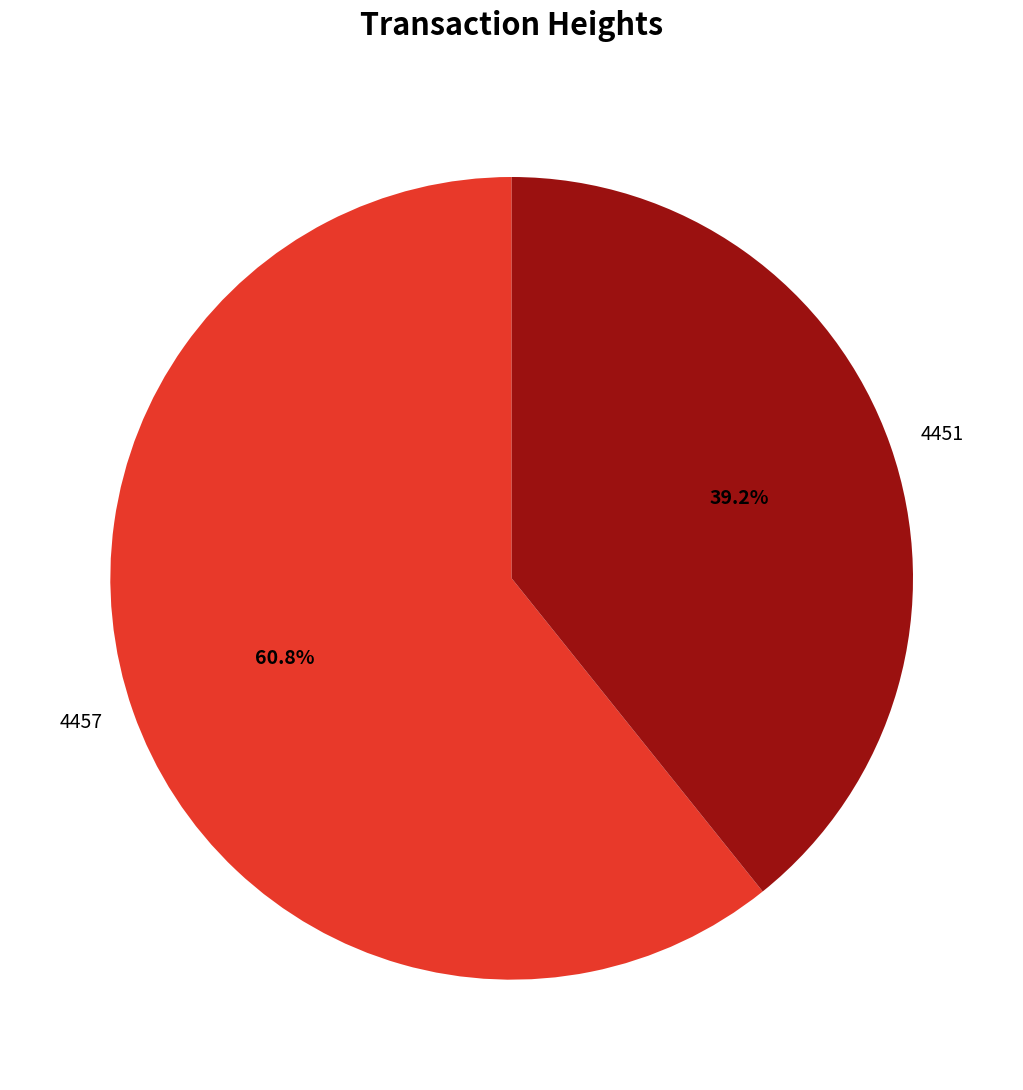

Which category has the biggest portion of the pie?

4457